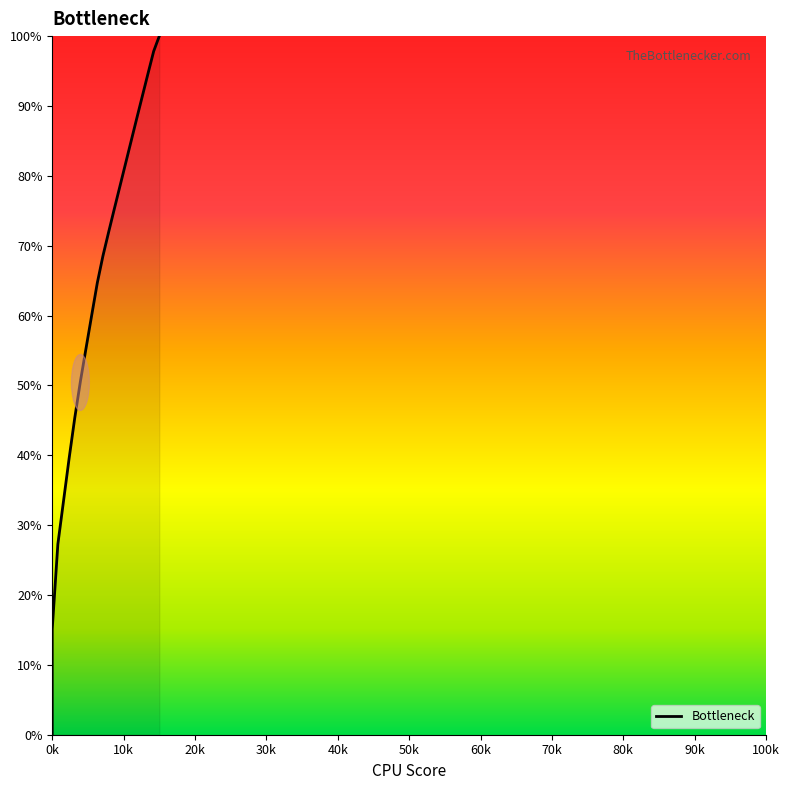

Does the chart display data point markers on the line(s)?

No